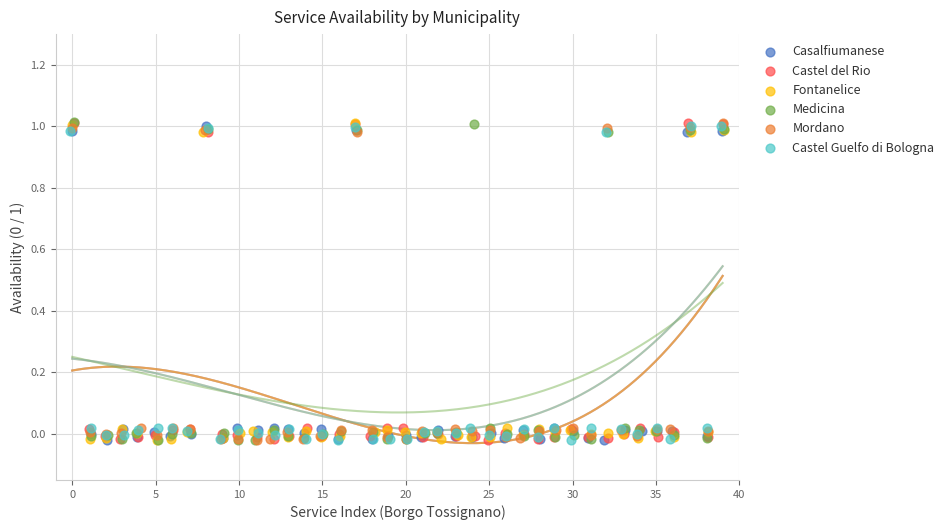

Which series contains the highest Y value?

Medicina